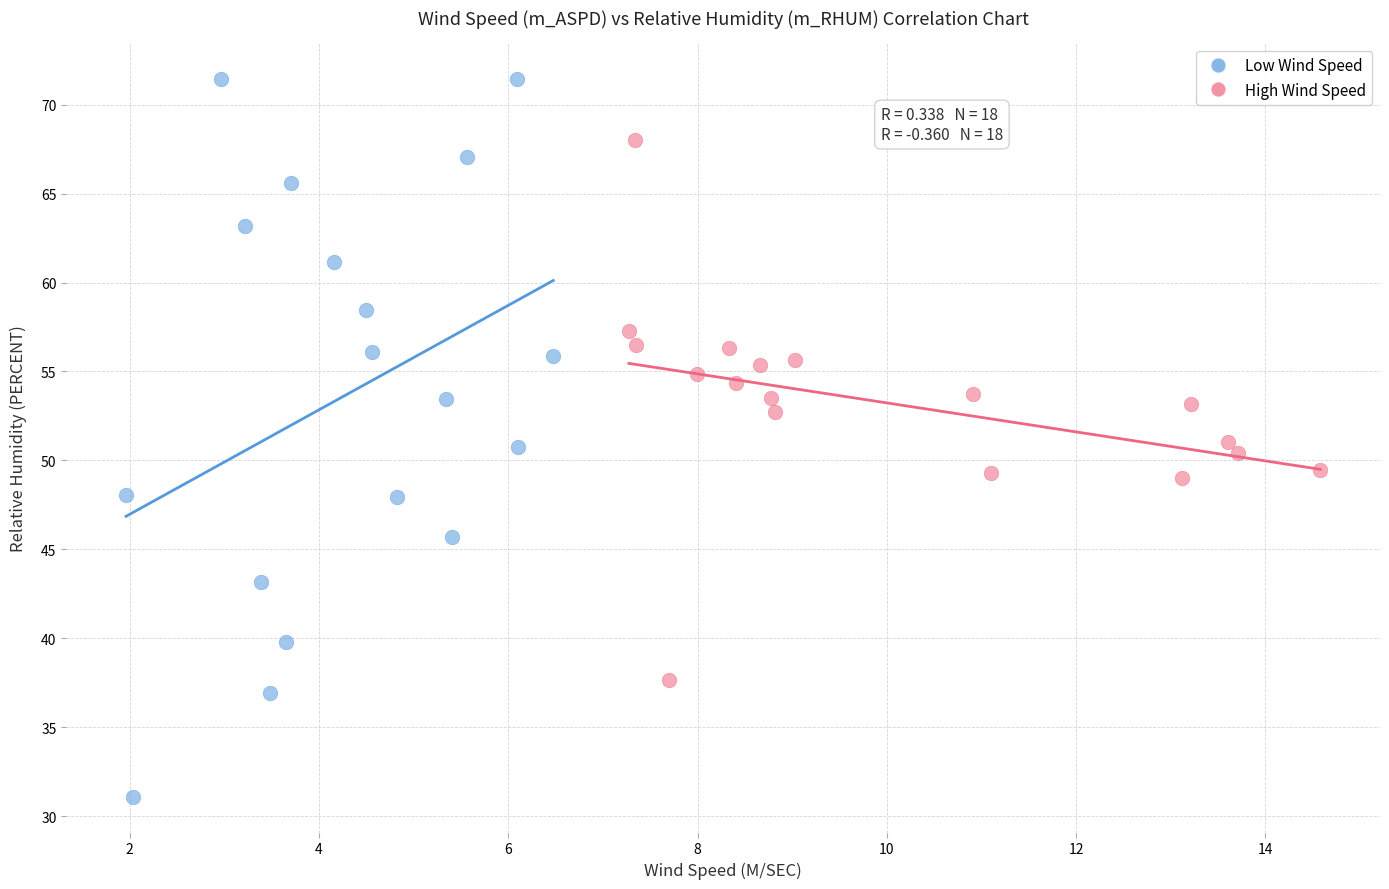

Which series has the largest Y range (max minus min)?

Low Wind Speed